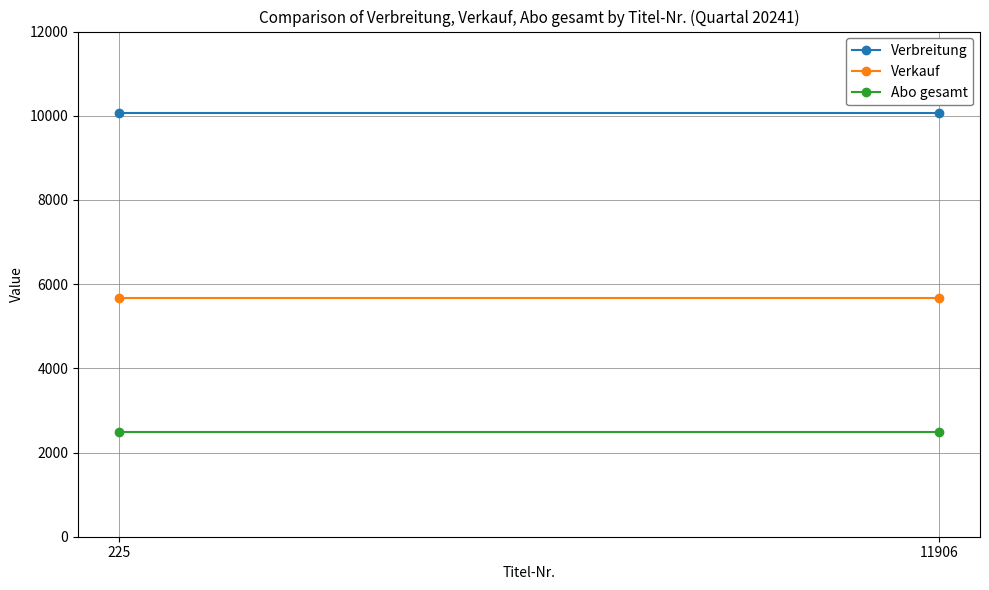

At 225, list the series in order from largest to smallest.

Verbreitung, Verkauf, Abo gesamt